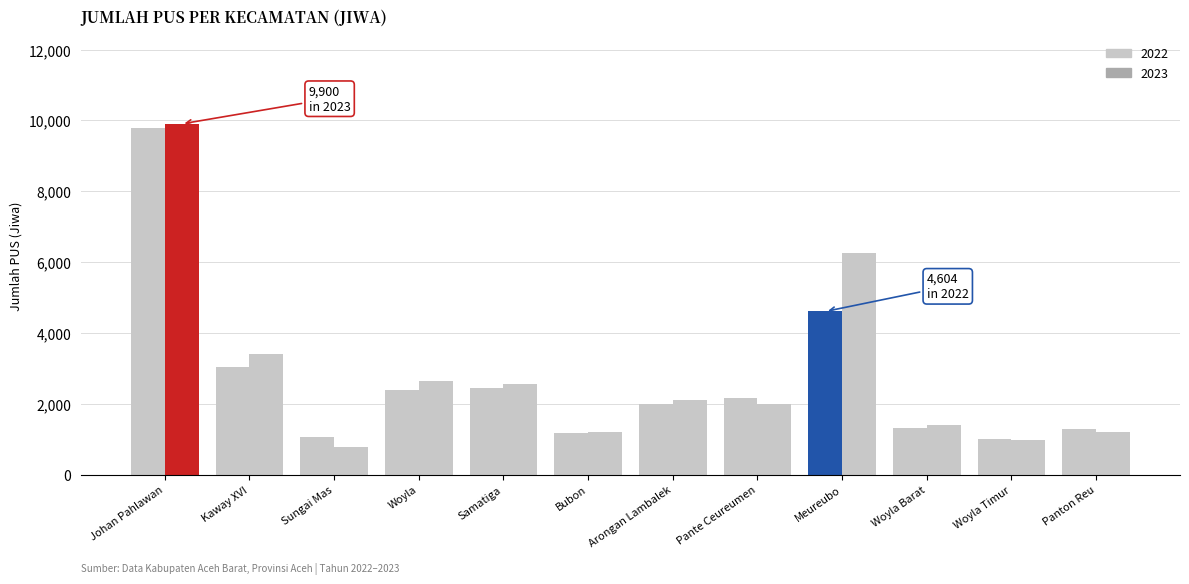

List the series in order of their peak value, highest first.

2023, 2022